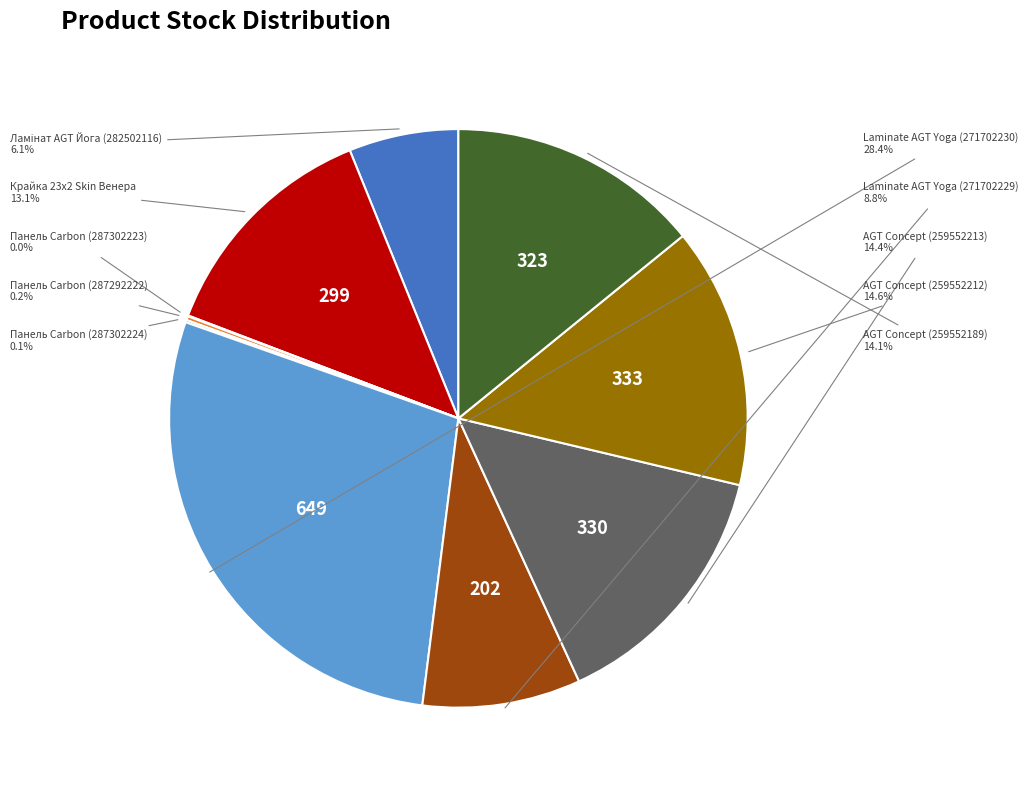

What is the largest slice in the pie chart?

Laminate AGT Yoga (271702230)